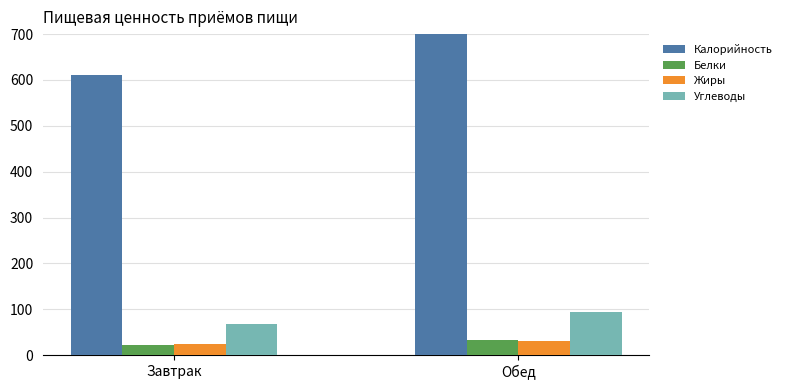

Reading right to left, extract all data points from this chart.

Калорийность: Обед=814.0	Завтрак=611.0
Белки: Обед=33.0	Завтрак=22.0
Жиры: Обед=31.0	Завтрак=24.0
Углеводы: Обед=94.7	Завтрак=68.0